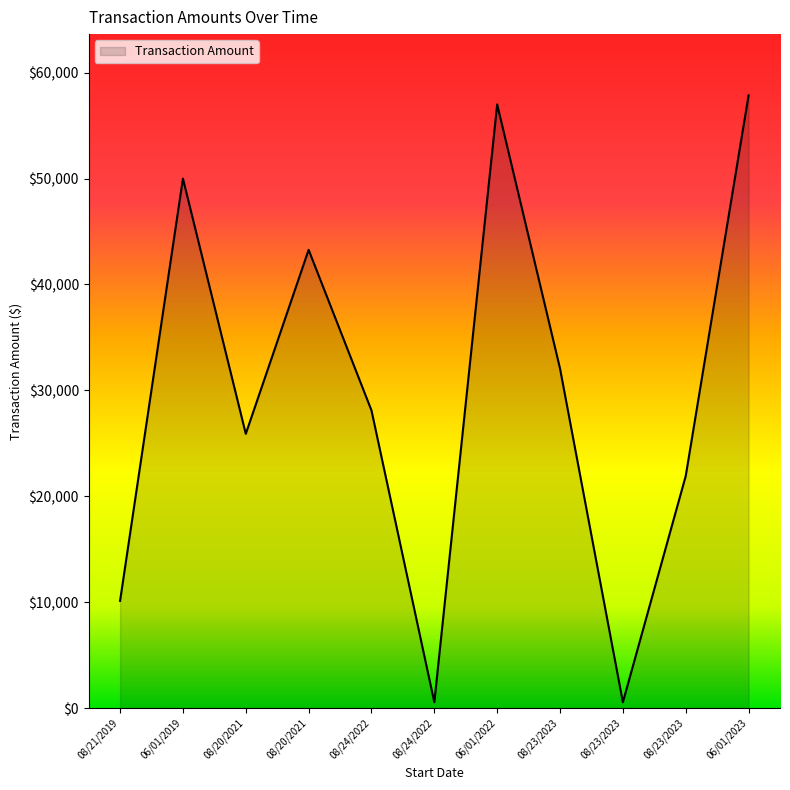

Reading left to right, extract all data points from this chart.

10126.0	50000.0	25895.2	43269.0	28104.0	550.0	57000.0	32056.6	550.0	21914.2	57855.0